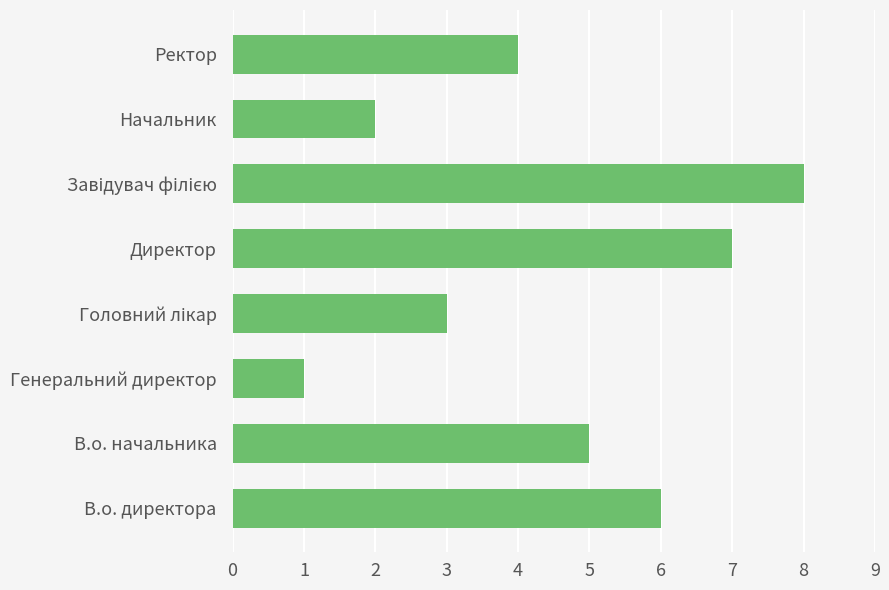

How many categories are shown in the chart?

8